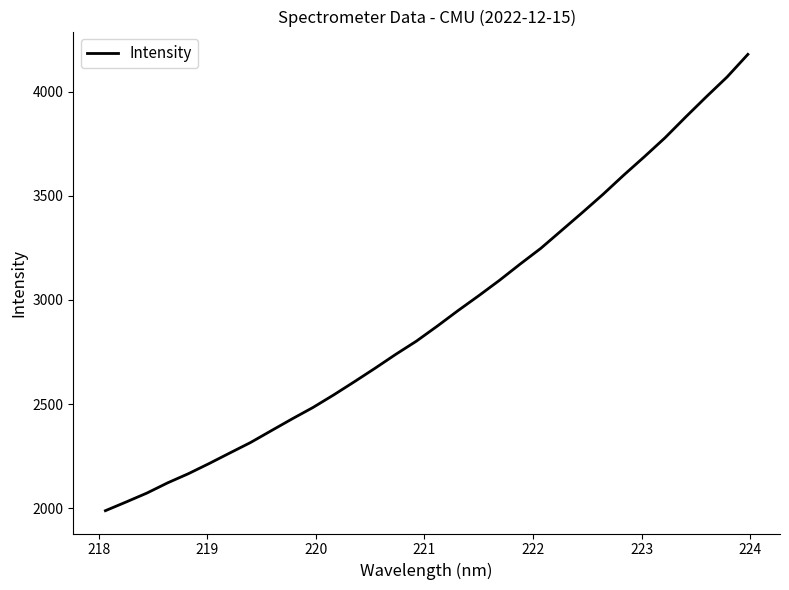

What is the minimum value shown in the chart?

1987.8